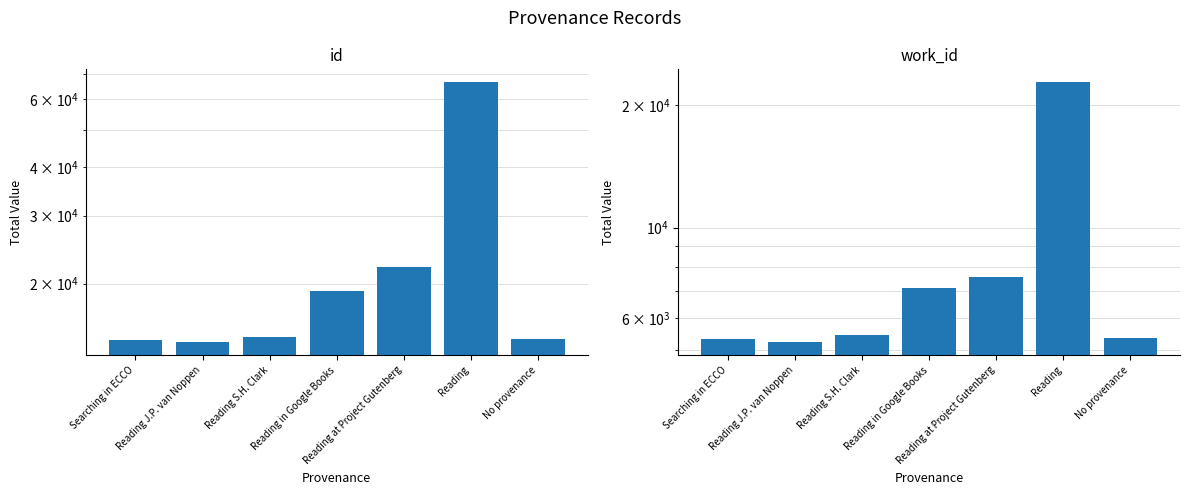

What is the difference between the second highest and minimum values in the id series?

7956